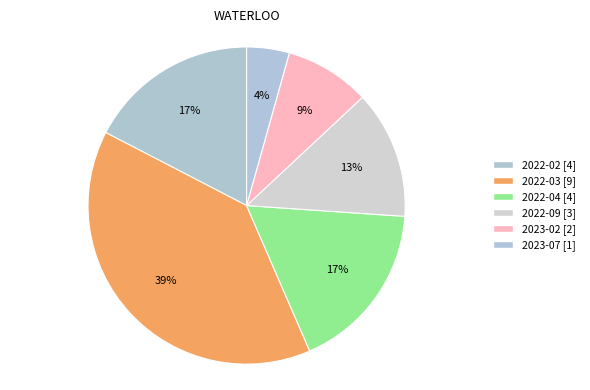

Which has a higher value, 2022-04 or 2023-02?

2022-04